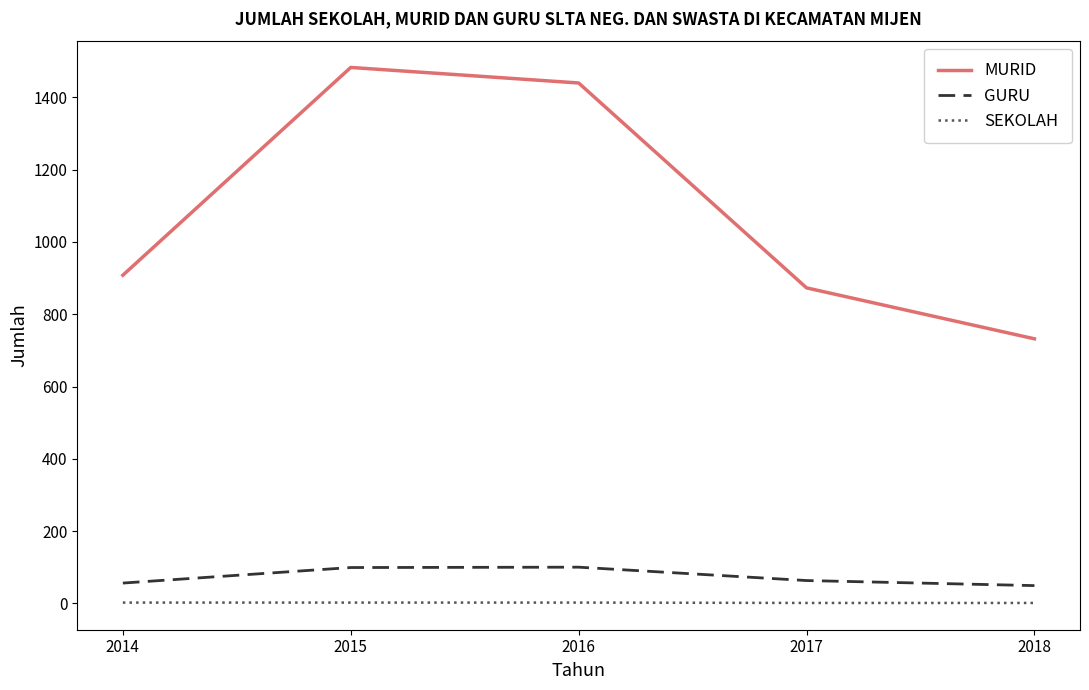

What is the spread (max minus min) of values at 2016?

1438